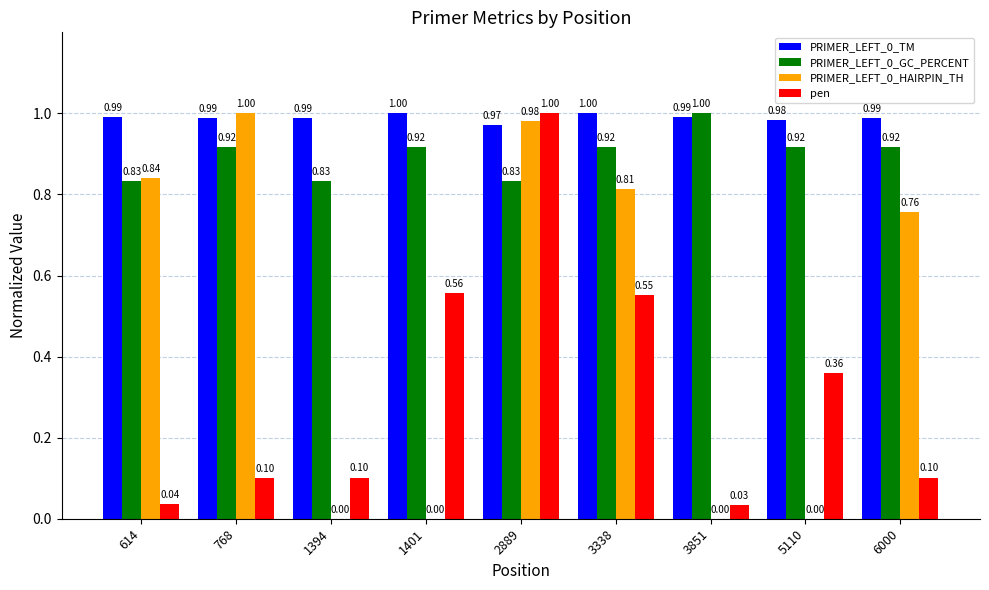

What is the sum of all PRIMER_LEFT_0_TM values?

8.9